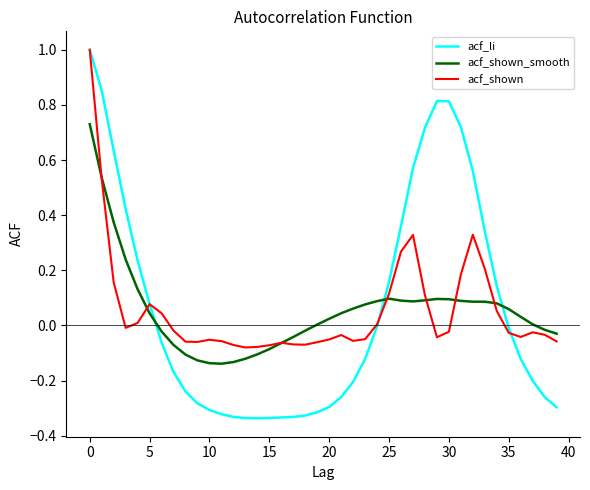

What are all the series names shown in the legend?

acf_li, acf_shown_smooth, acf_shown